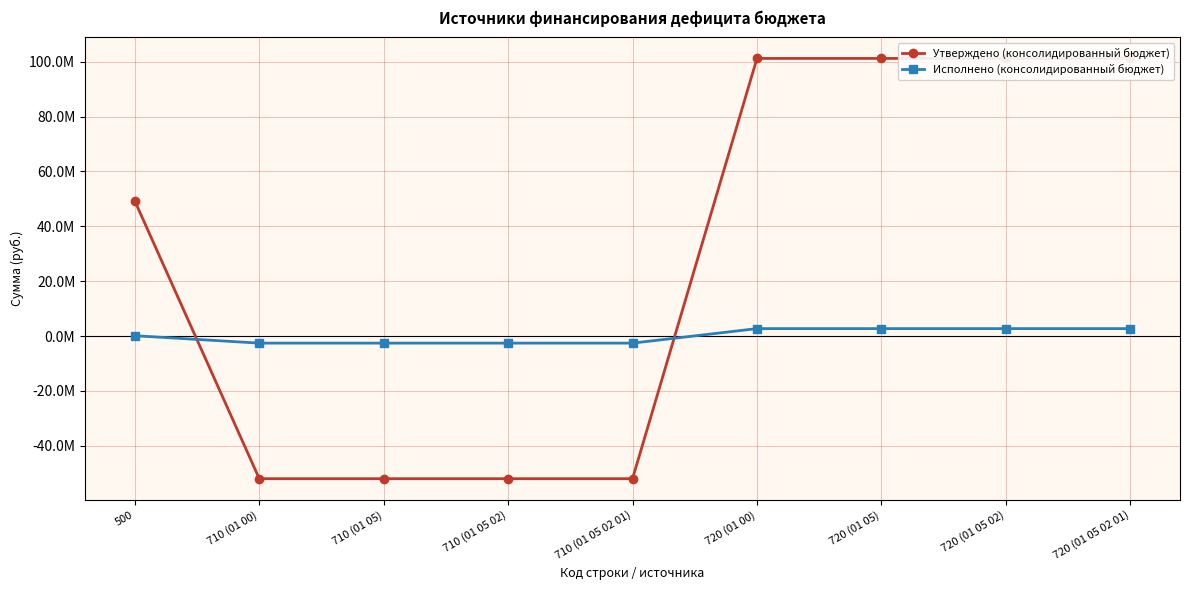

How many lines are shown in the chart?

2